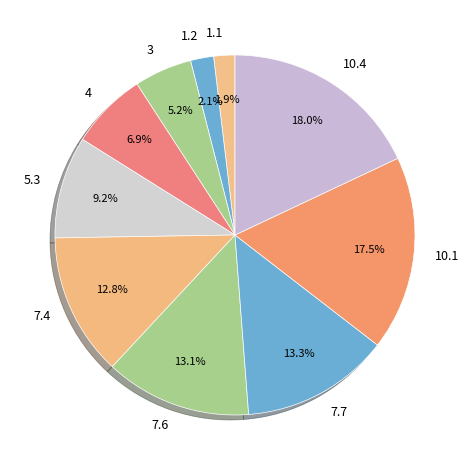

How many slices are in this pie chart?

10